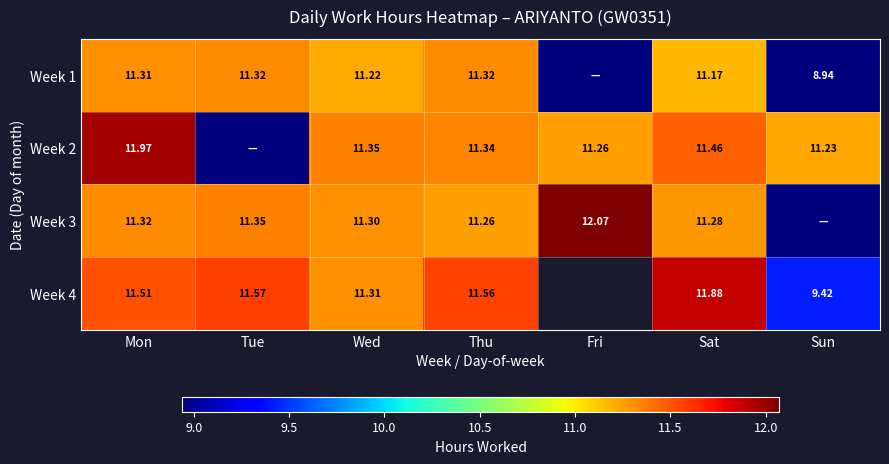

Where is Week 3 nearest to the value 6?

Thu